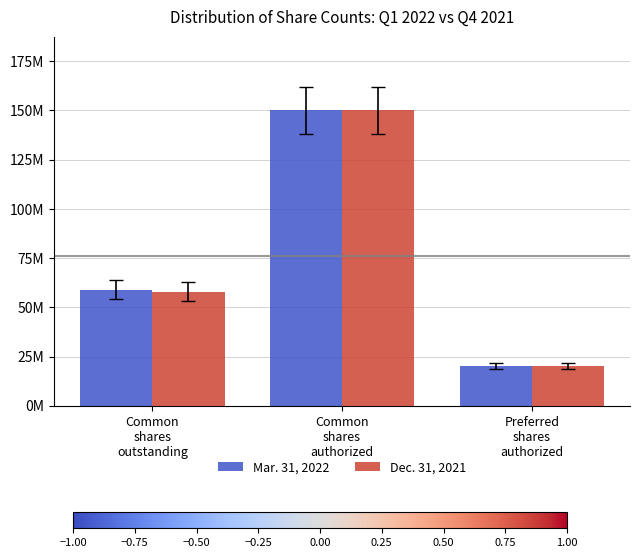

Are the bars horizontal?

No